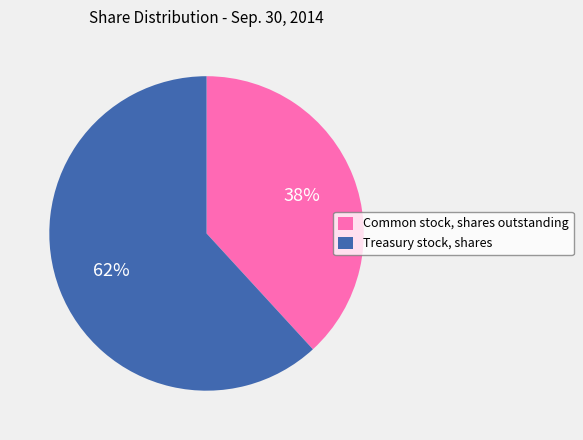

Count the number of slices in the pie.

2